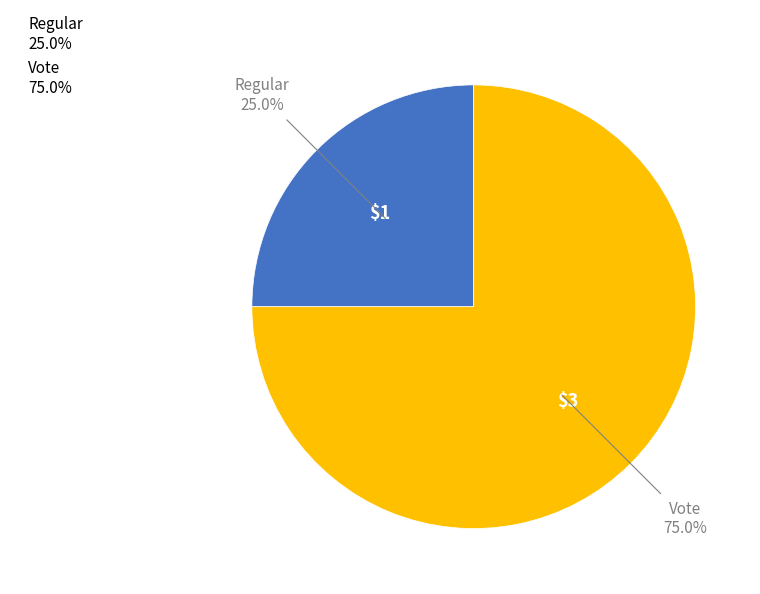

To the nearest percent, what percentage of the pie is Vote?

75%